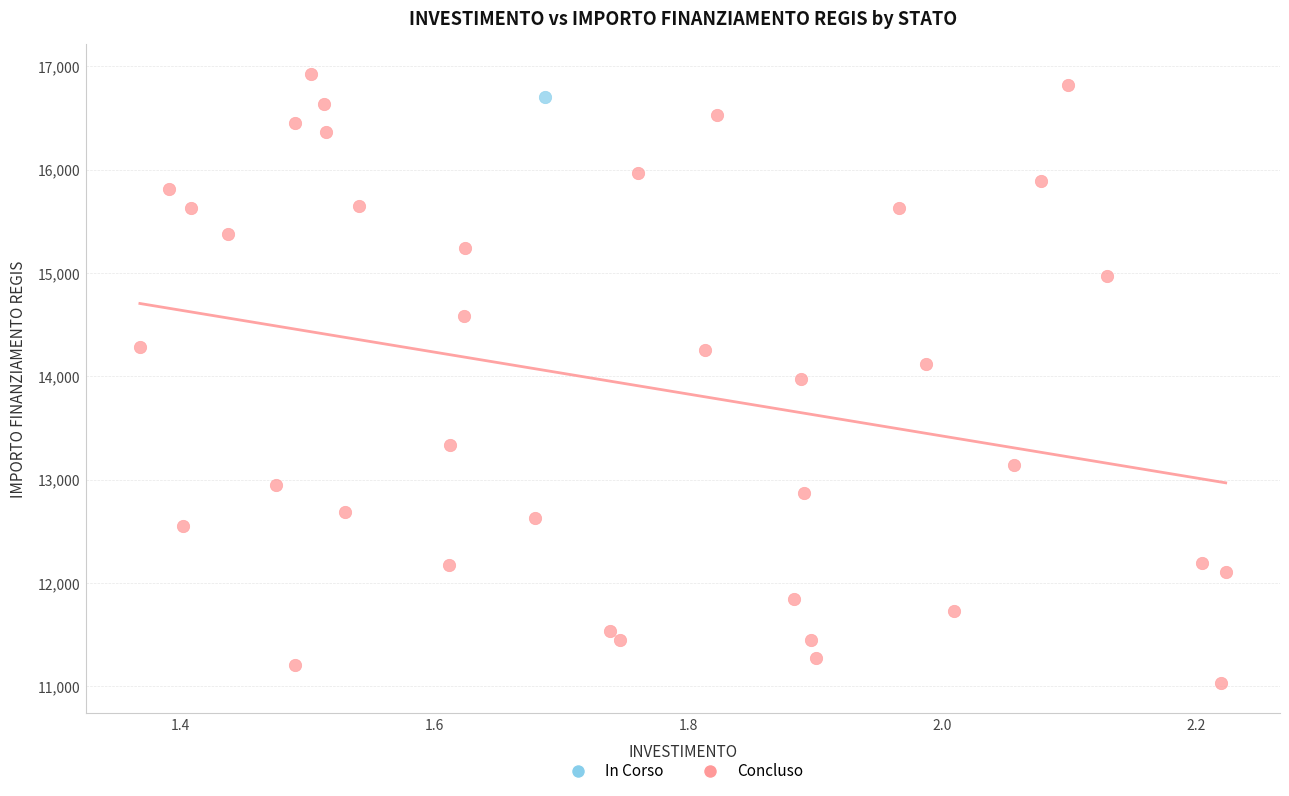

What are all the series names shown in the legend?

In Corso, Concluso